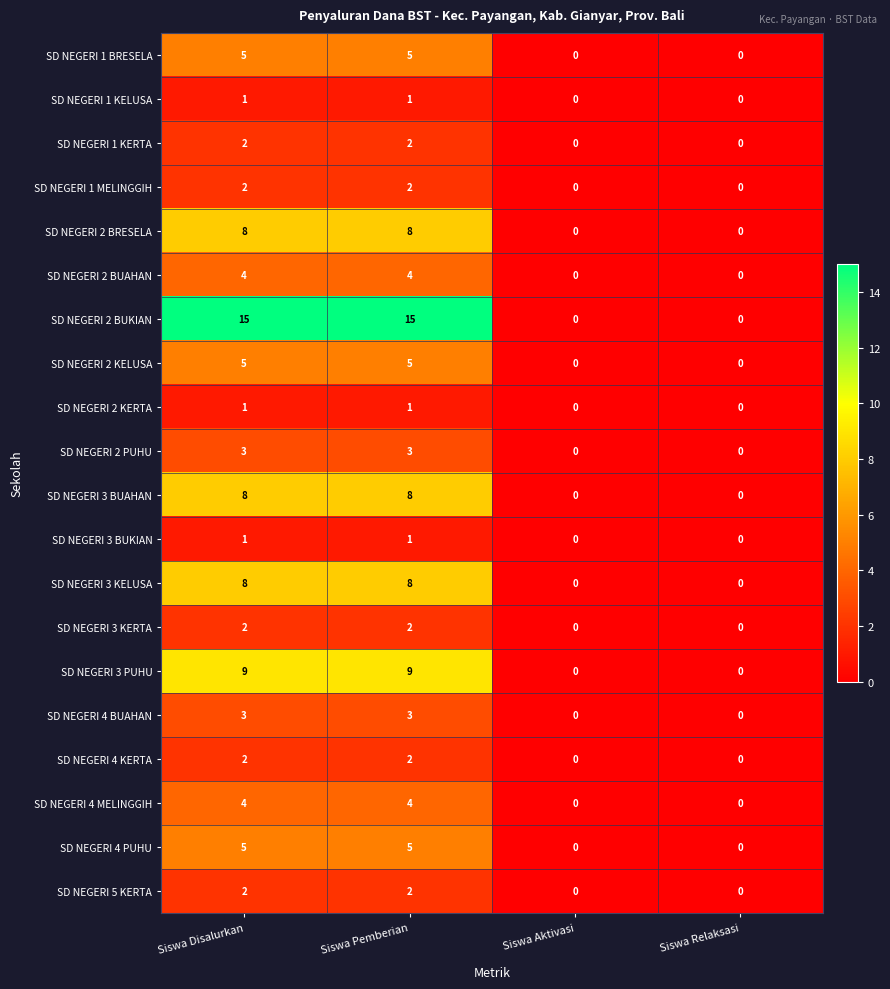

Which series has the widest spread of values?

SD NEGERI 2 BUKIAN